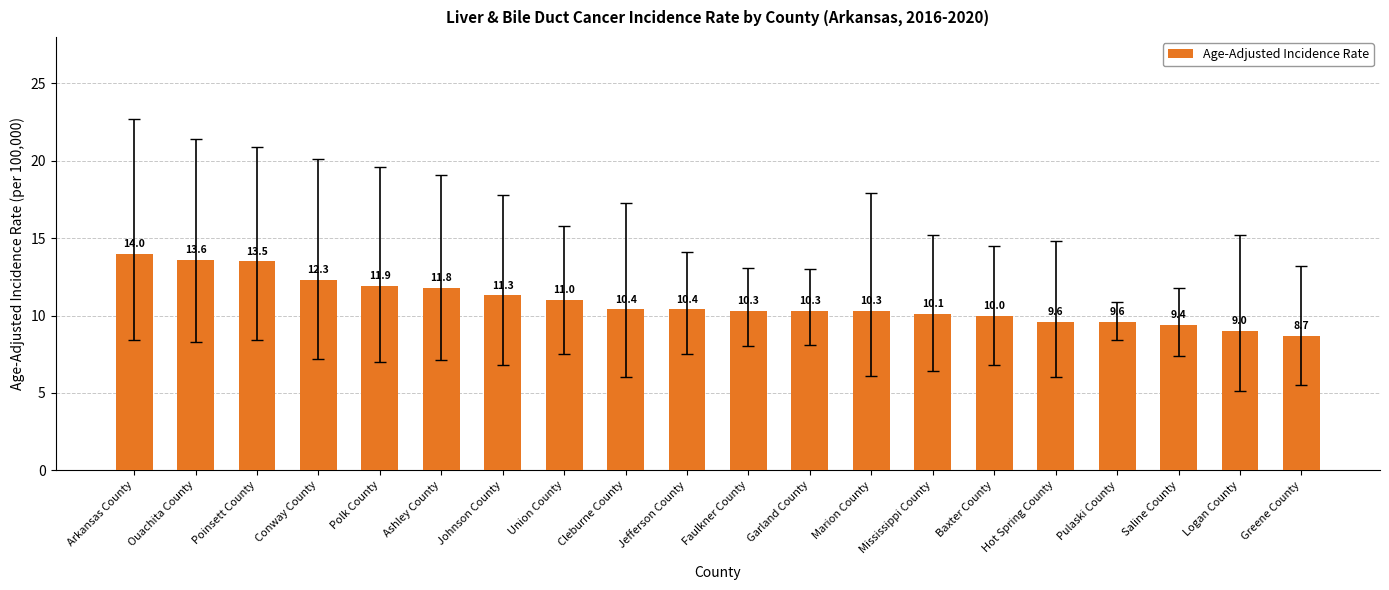

The value at Union County is 11.0. True or false?

True